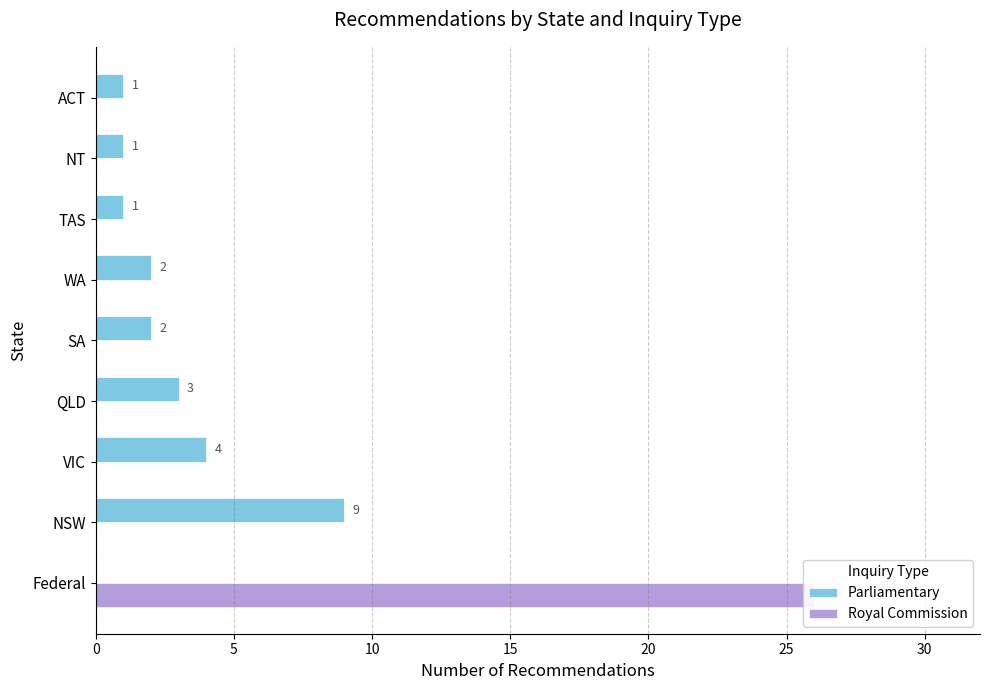

What is the value of the Parliamentary bar at the 6th from the left?

2